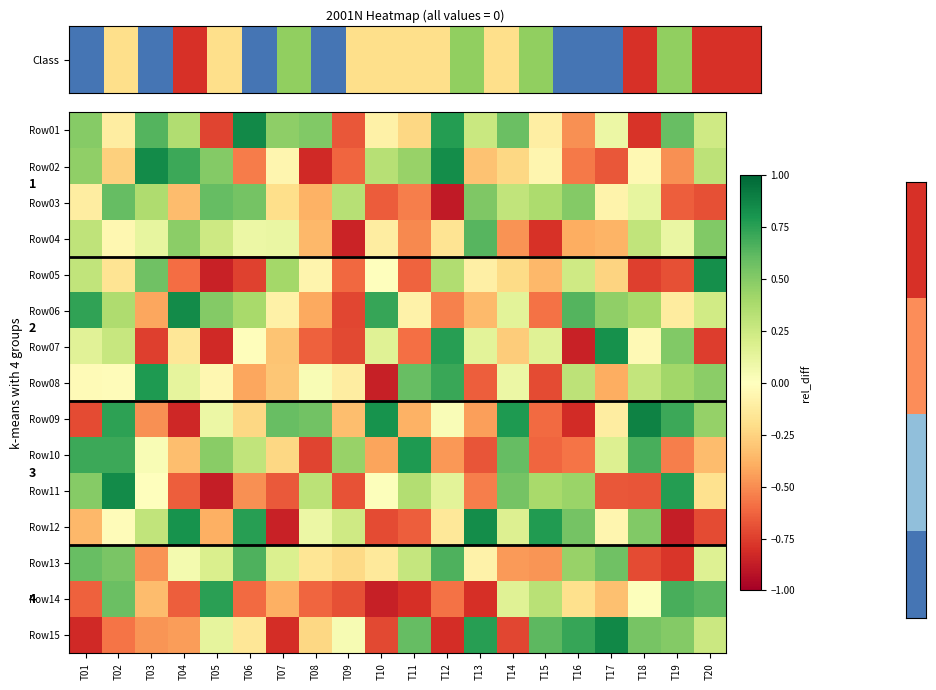

What is the difference between the second highest and second lowest values in the Row07 series?

1.6